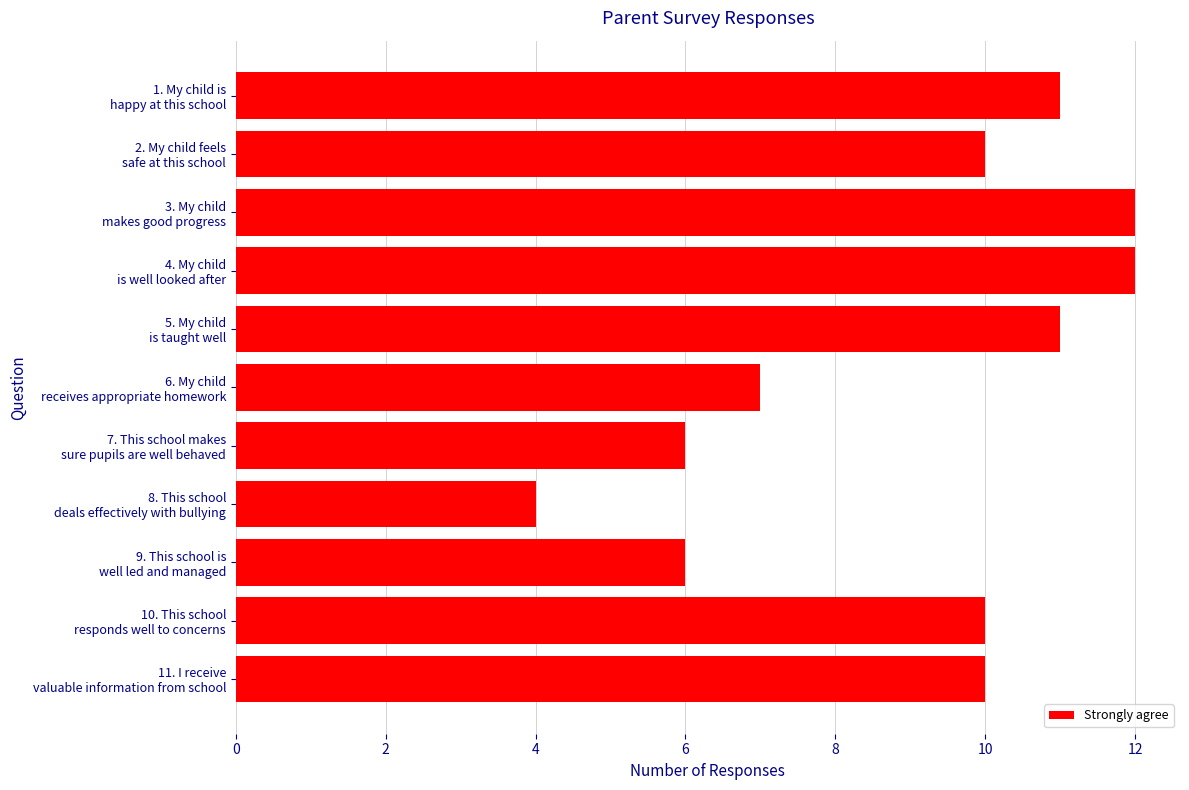

What is the difference between the maximum and minimum values?

8